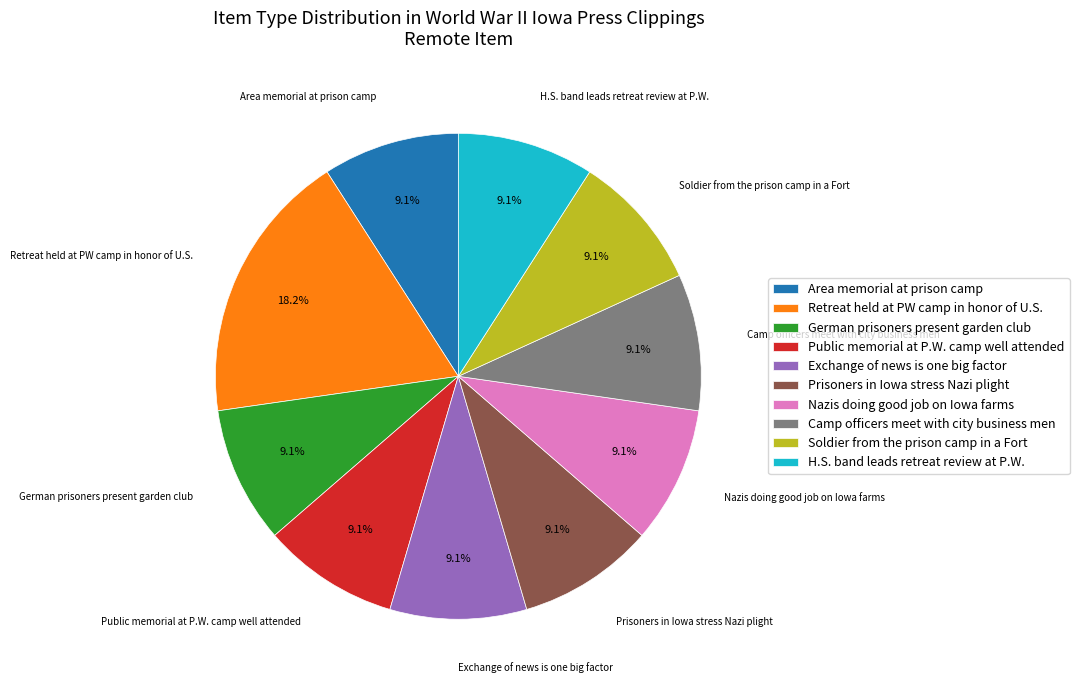

The Camp officers meet with city business men slice represents 15% of the pie. True or false?

False